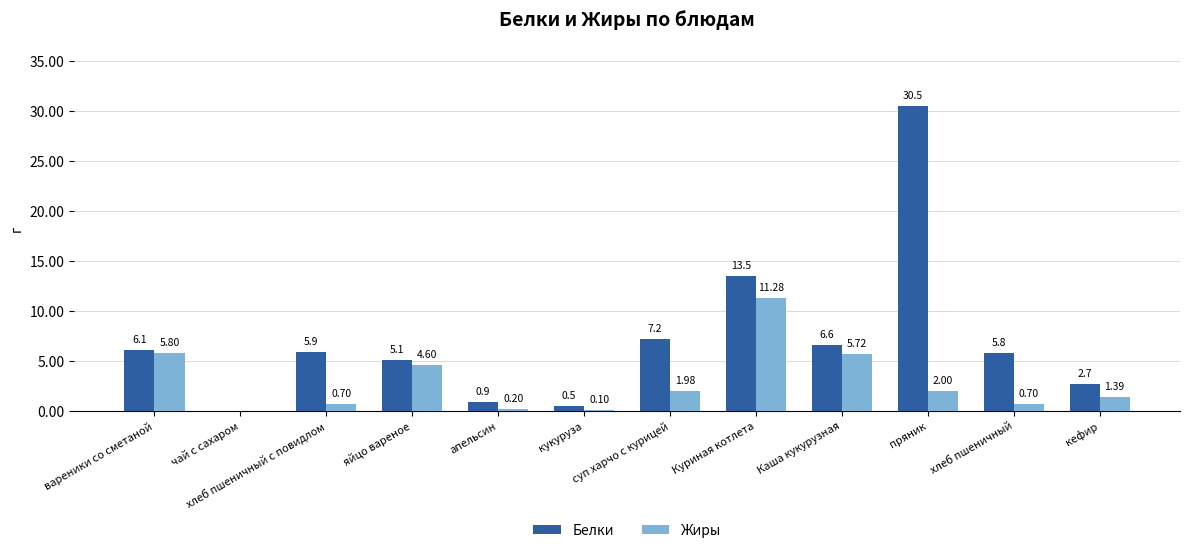

At which category does the chart reach its peak across all series?

пряник